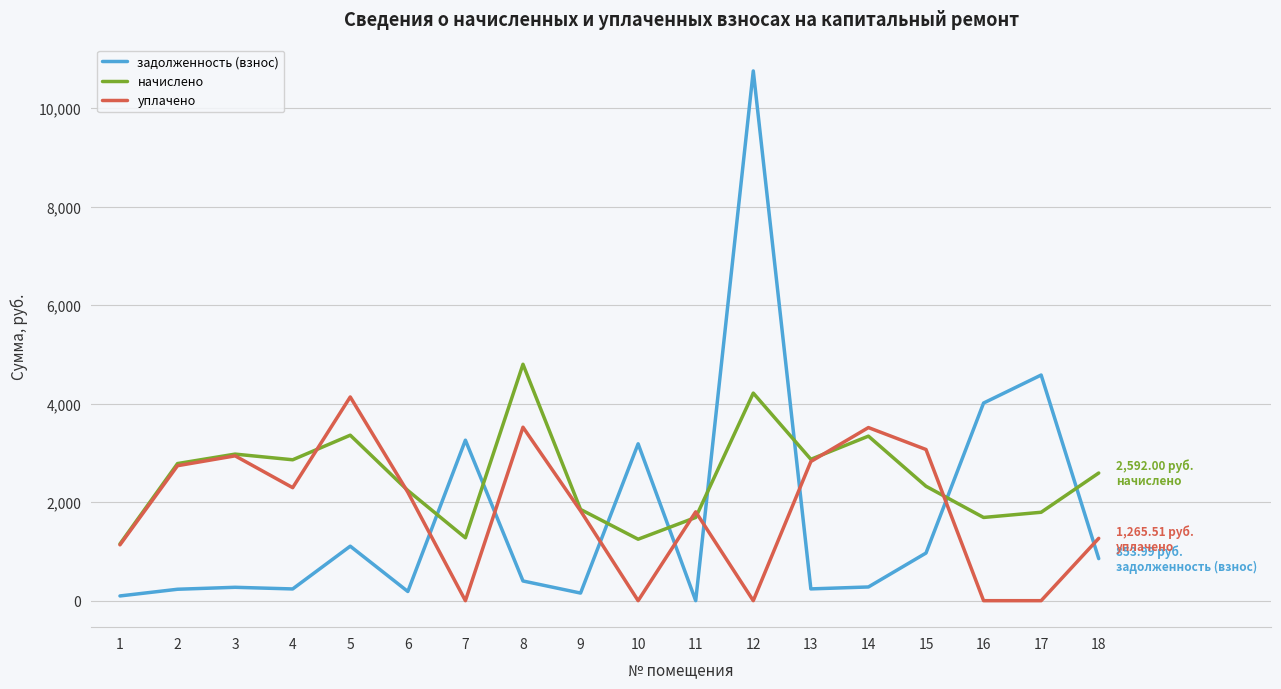

The value of начислено at 11 is 2580.3. True or false?

False